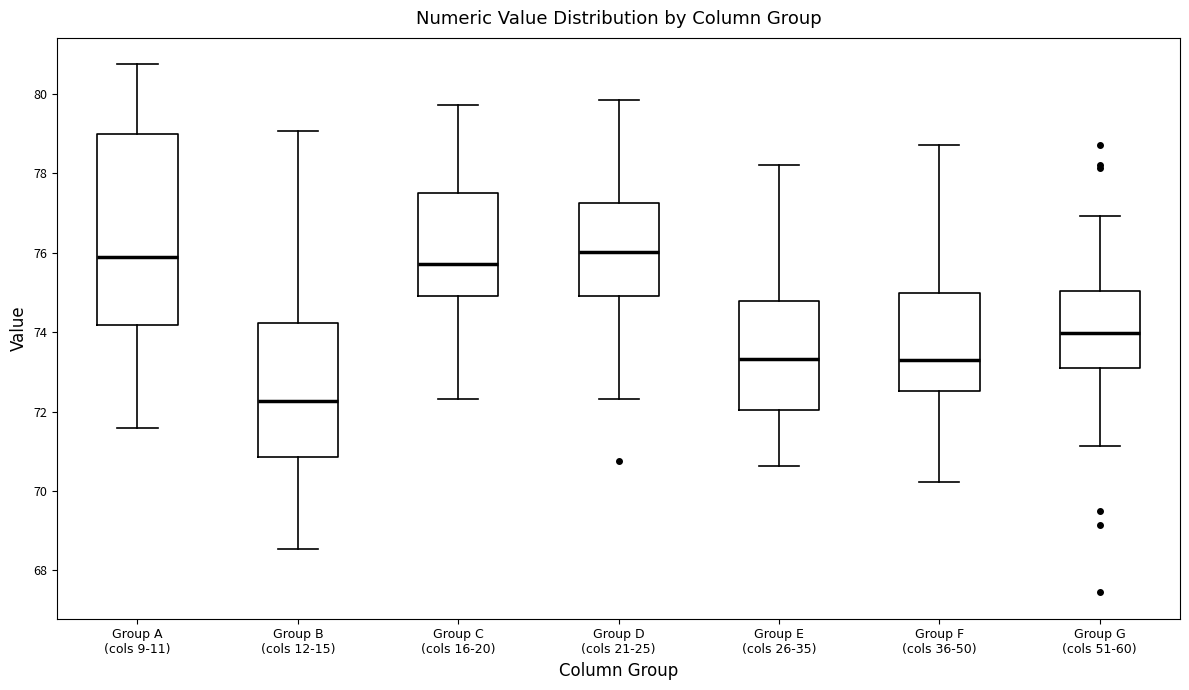

Where is the upper edge of the box for Group B (cols 12-15) on the y-axis? The values are not printed on the chart, so give them approximately, as read against the axis.

74.2